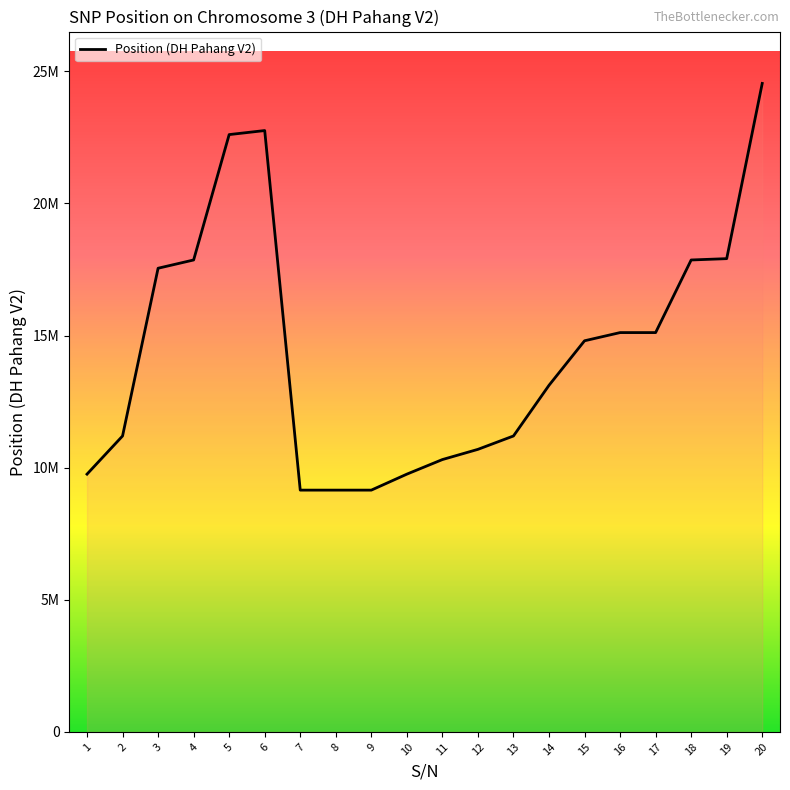

What is the greatest value displayed?

24538797